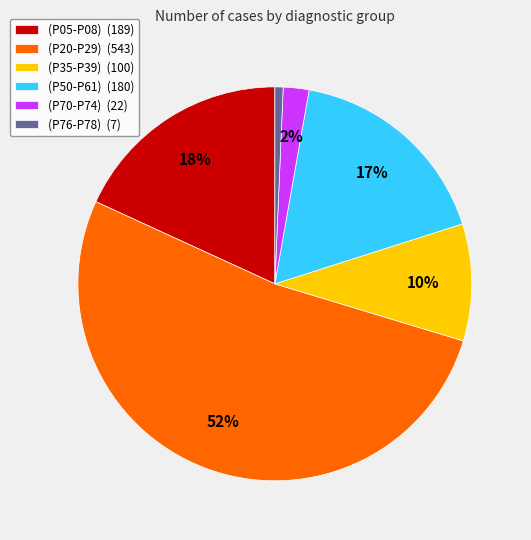

Is there any slice that represents more than half of the pie?

Yes